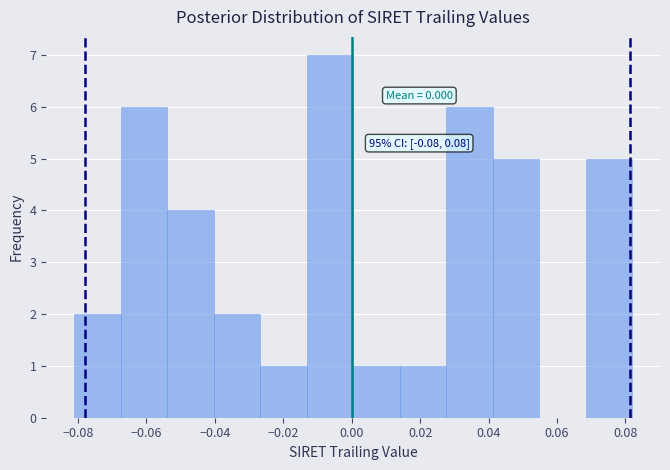

Over which range of the x-axis is the bar tallest?

-0.014 to 0.000